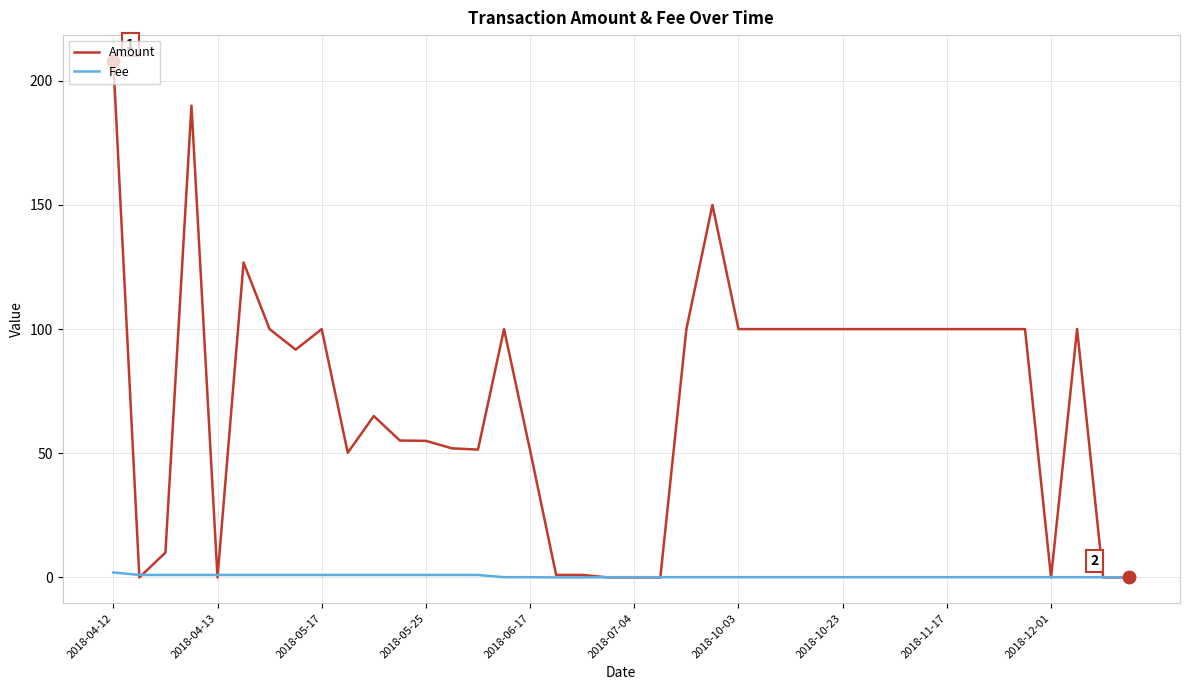

Rank the series by their average value, from lowest to highest.

Fee, Amount